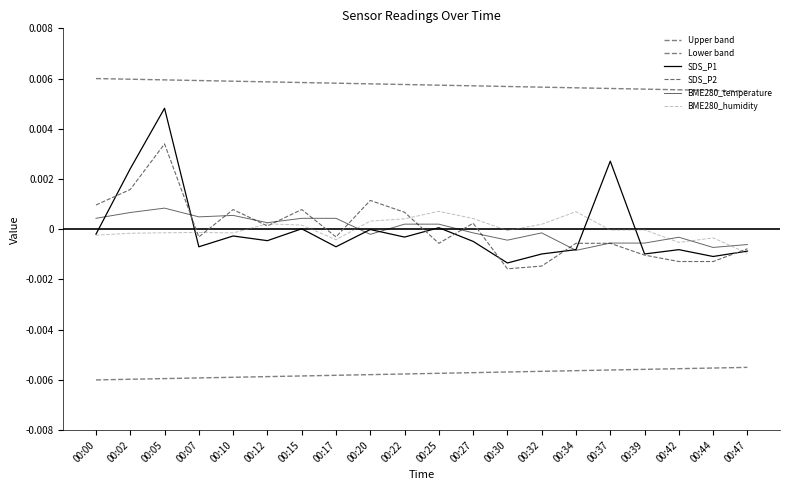

True or false: BME280_humidity has more than 0 interior local peaks.

True